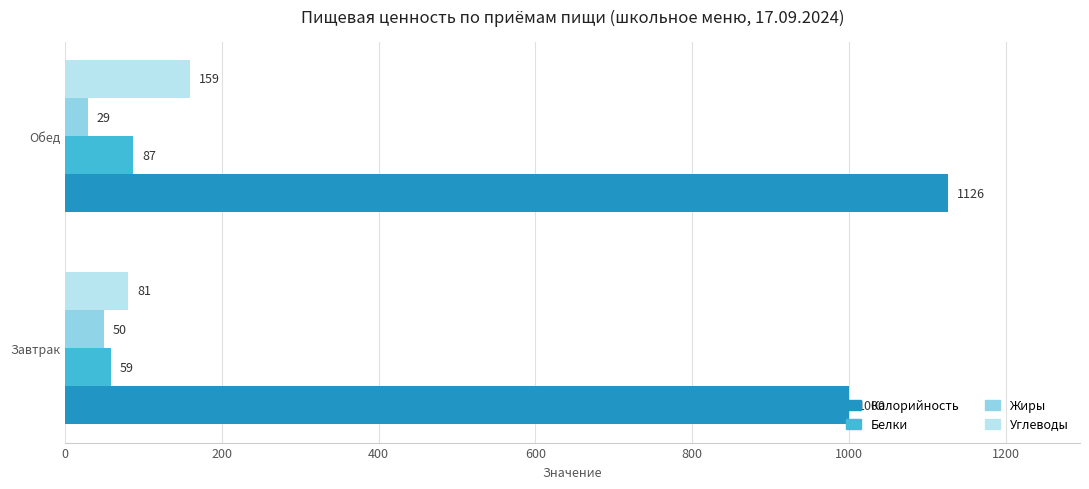

At which label does Белки reach its peak?

Обед